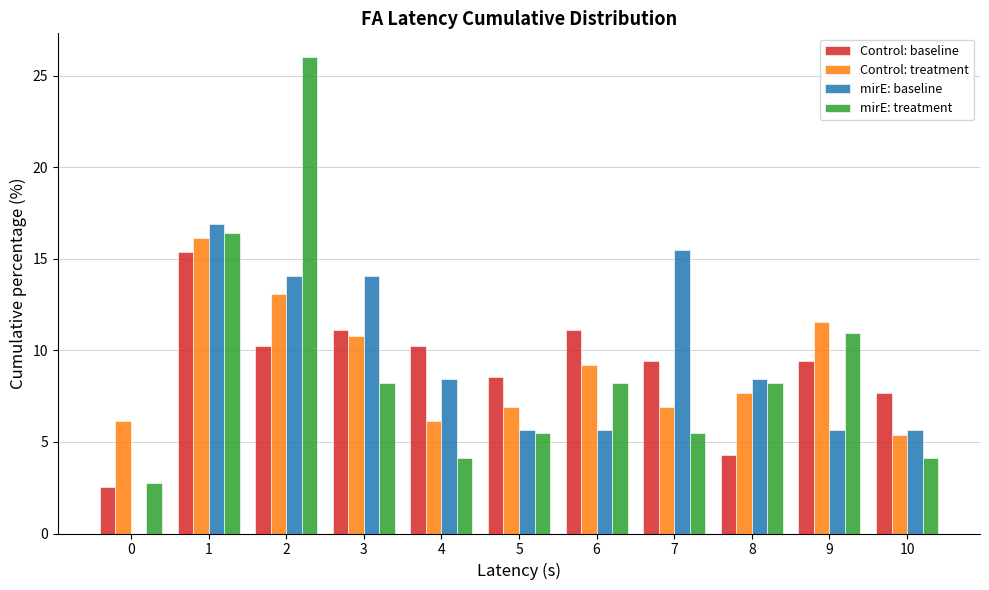

What is the greatest value displayed?

26.0